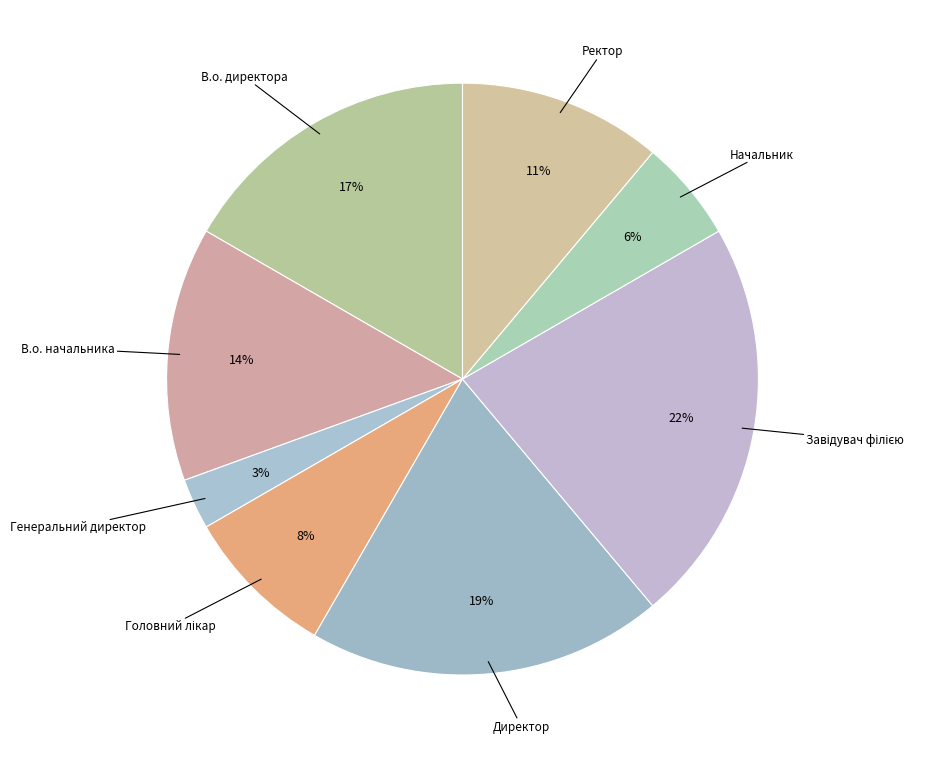

How many segments does this pie chart have?

8